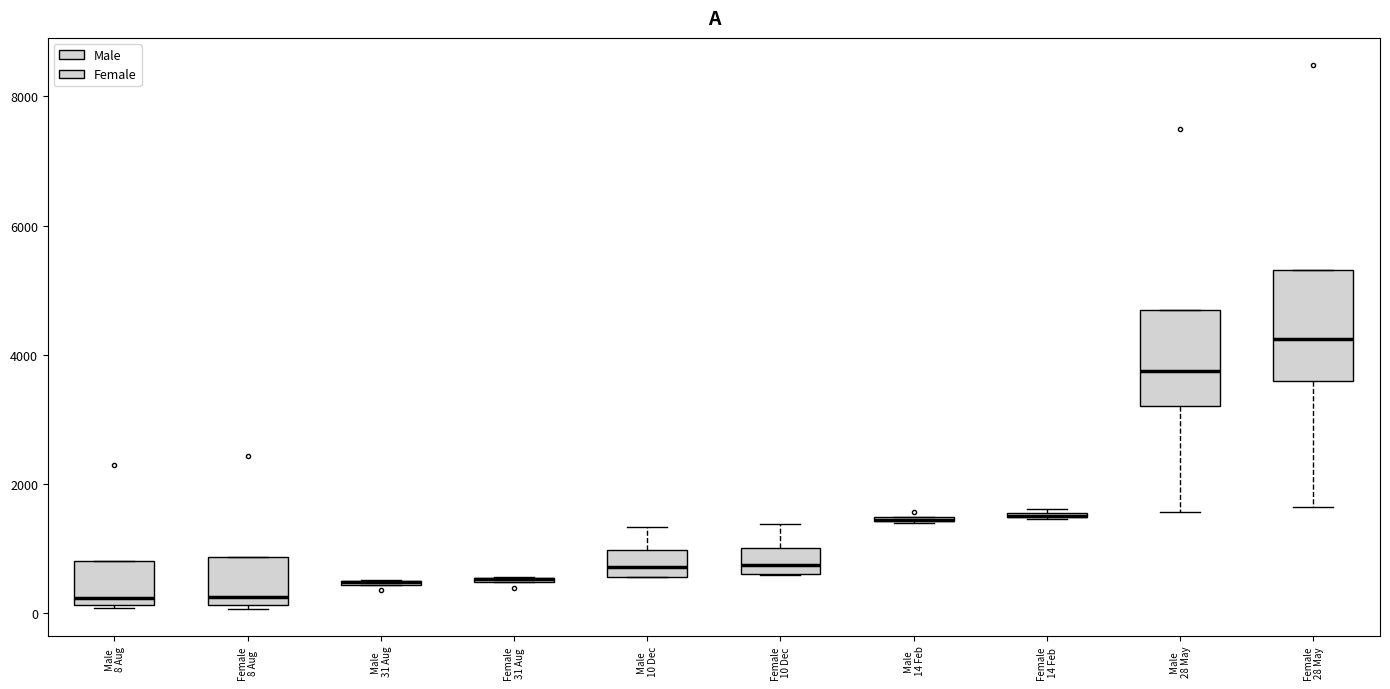

Reading left to right, transcribe this box plot: for each box, give where its median line is, the range the box spans, and where its two whiskers end, as read against the y-axis. The values are not printed on the chart, so give them approximately, as read against the axis.

Male 8 Aug: median 200 (just above the box's lower edge), box 200 to 800, whiskers 0 to 800
Female 8 Aug: median 200 (just above the box's lower edge), box 200 to 800, whiskers 0 to 800
Male 31 Aug: box collapsed to a line at 400, whiskers 400 to 600
Female 31 Aug: box collapsed to a line at 600, whiskers 400 to 600
Male 10 Dec: median 800, box 600 to 1000, whiskers 600 to 1400
Female 10 Dec: median 800, box 600 to 1000, whiskers 600 to 1400
Male 14 Feb: box collapsed to a line at 1400, whiskers 1400 to 1400
Female 14 Feb: box collapsed to a line at 1600, whiskers 1400 to 1600
Male 28 May: median 3800, box 3200 to 4600, whiskers 1600 to 4600
Female 28 May: median 4200, box 3600 to 5400, whiskers 1600 to 5400